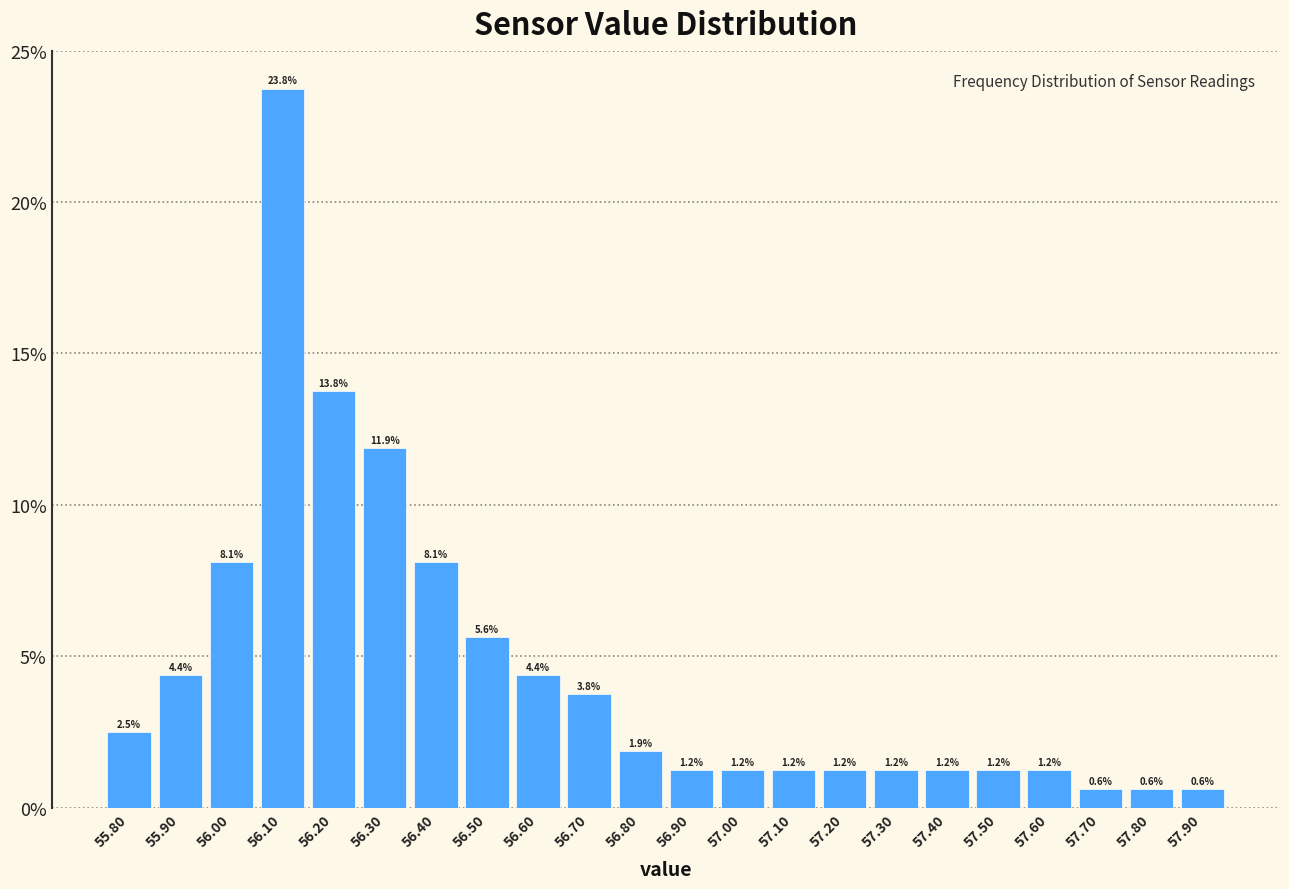

Reading left to right, transcribe this chart: for each bar, give the range it covers on the x-axis and its height.

55.75 to 55.85: 2.5
55.85 to 55.95: 4.4
55.95 to 56.05: 8.1
56.05 to 56.15: 23.8
56.15 to 56.25: 13.8
56.25 to 56.35: 11.9
56.35 to 56.45: 8.1
56.45 to 56.55: 5.6
56.55 to 56.65: 4.4
56.65 to 56.75: 3.8
56.75 to 56.85: 1.9
56.85 to 56.95: 1.2
56.95 to 57.05: 1.2
57.05 to 57.15: 1.2
57.15 to 57.25: 1.2
57.25 to 57.35: 1.2
57.35 to 57.45: 1.2
57.45 to 57.55: 1.2
57.55 to 57.65: 1.2
57.65 to 57.75: 0.6
57.75 to 57.85: 0.6
57.85 to 57.95: 0.6